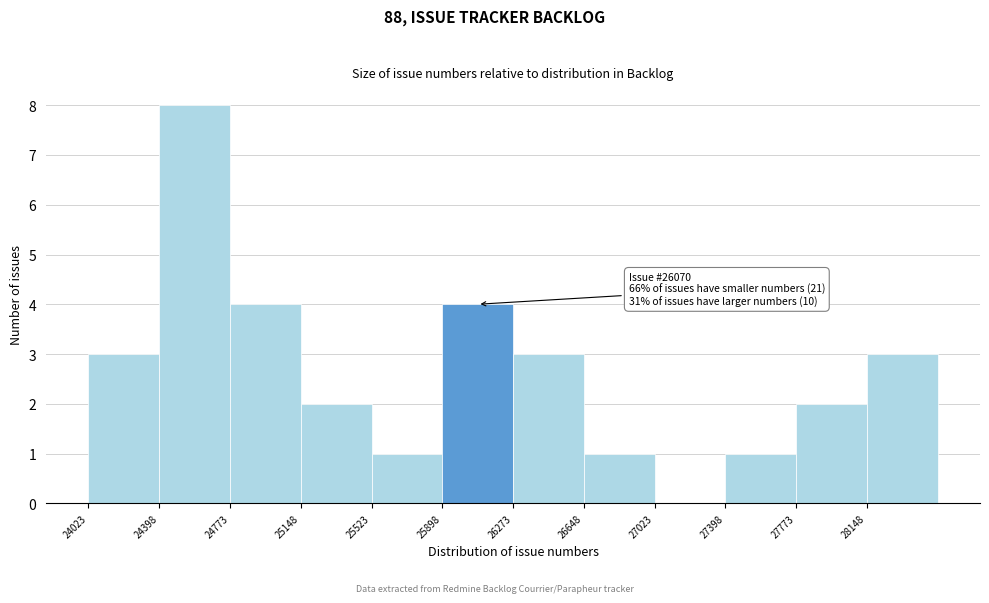

Over which range of the x-axis is the bar tallest?

24400 to 24750